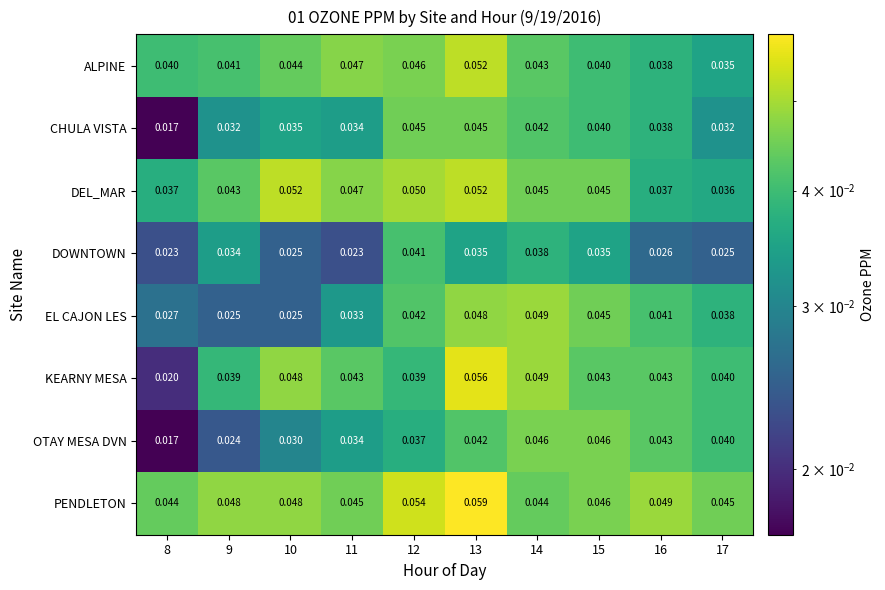

Is the value of OTAY MESA DVN at 10 greater than the value of ALPINE at 17?

No